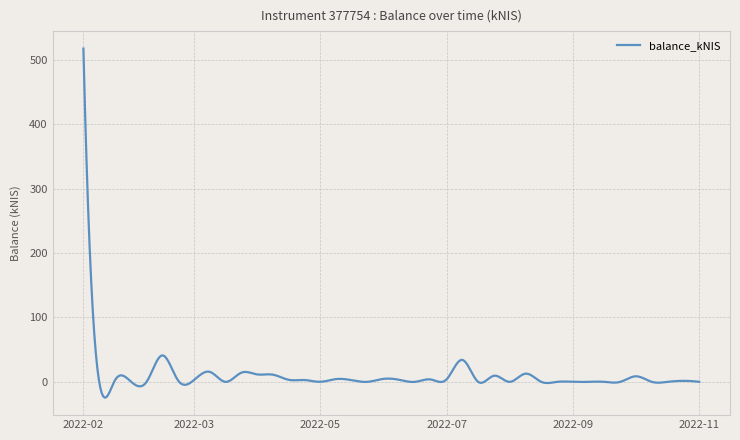

What is the difference between the maximum and minimum values?

542.1